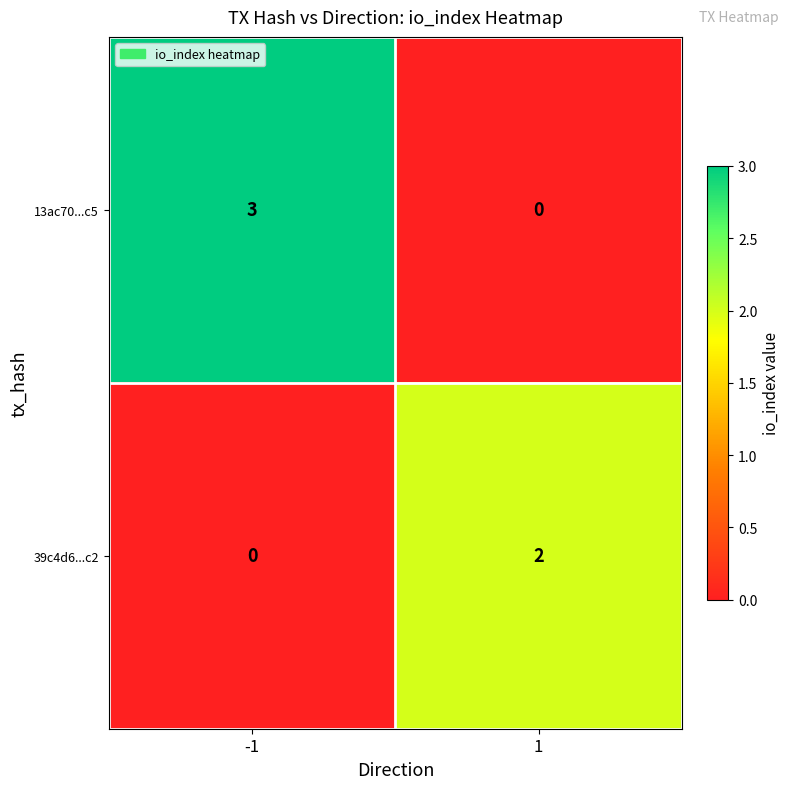

Reading left to right, what are all the values shown in this chart?

13ac70...c5: -1=3	1=0
39c4d6...c2: -1=0	1=2